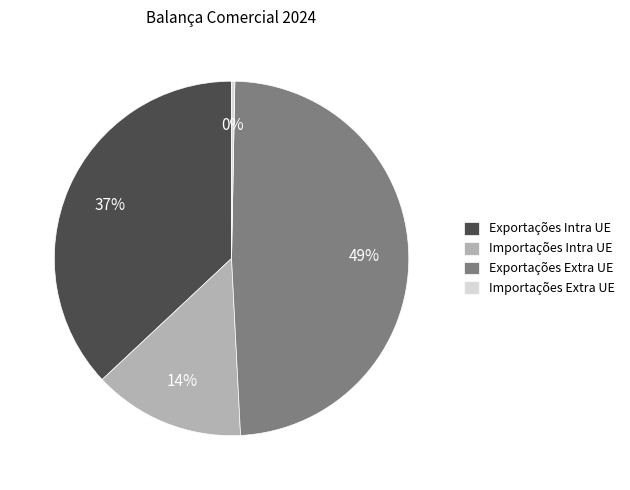

Does any single category account for the majority?

No